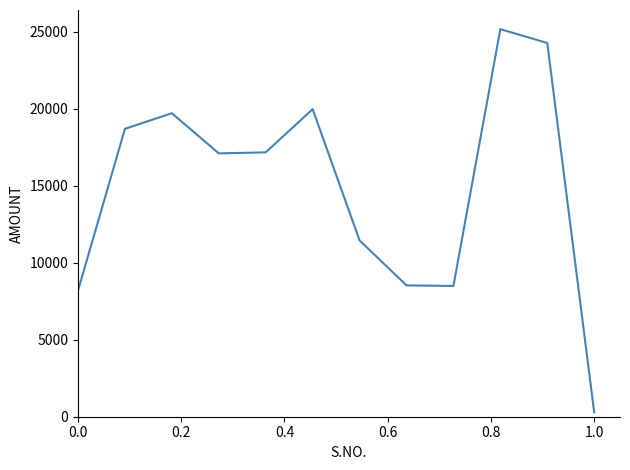

How many interior local valleys (lower than both neighbors) does the data have?

2